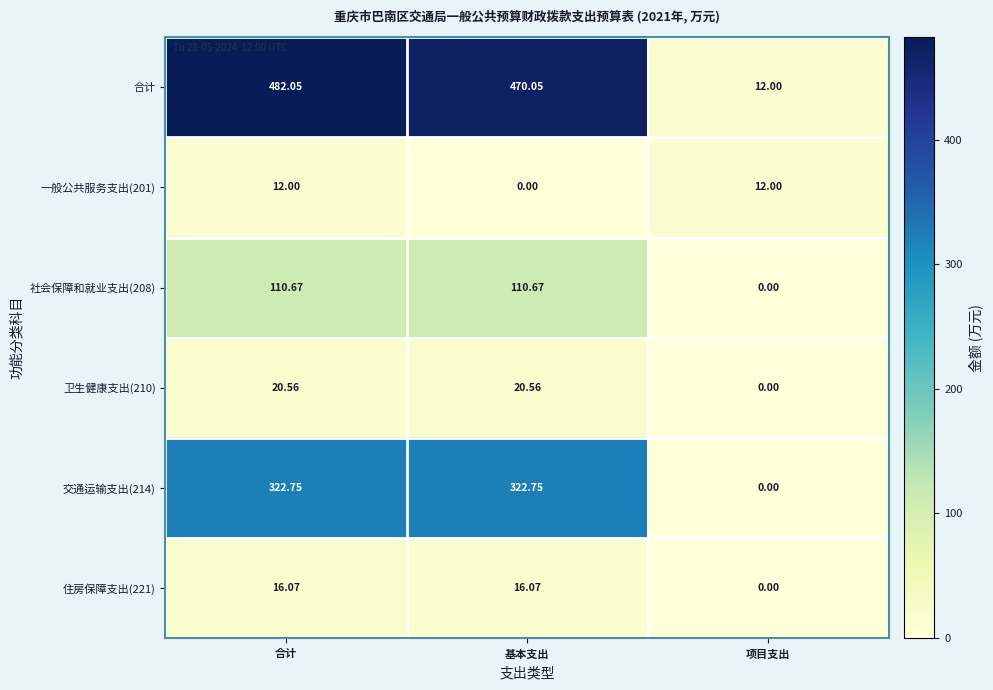

Which series has the largest total across all categories?

合计